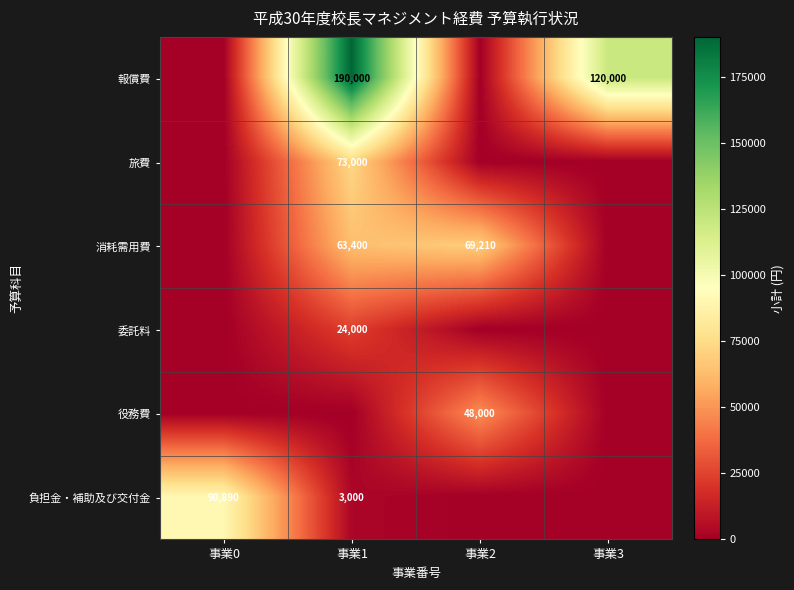

Is it true that 報償費 equals 190000 at 事業1?

True